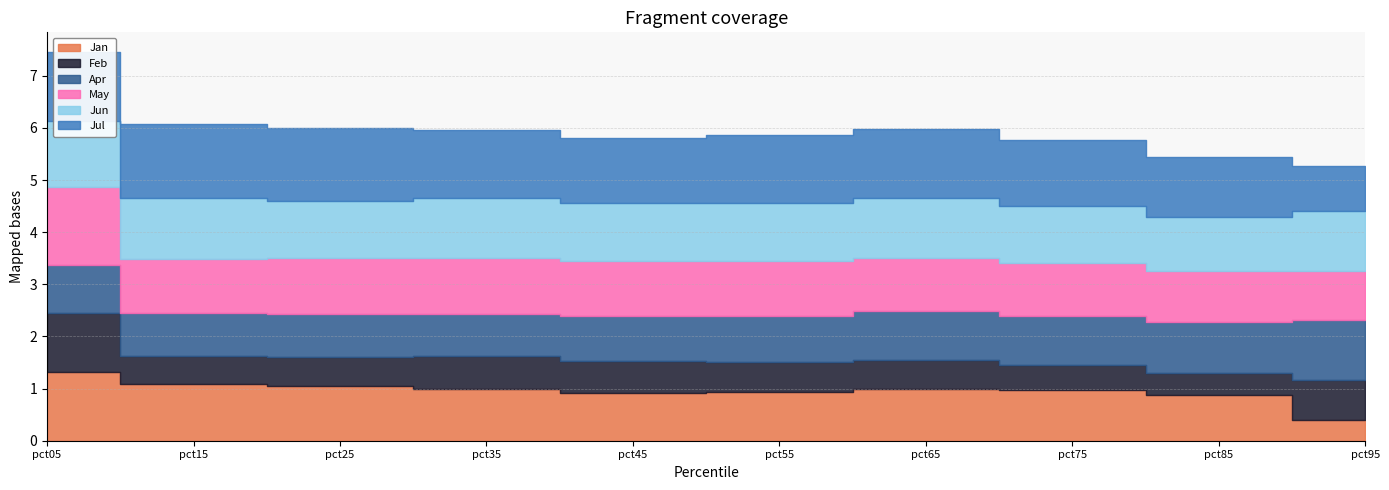

Reading right to left, what are all the values shown in this chart?

Jan: pct95=0.4	pct85=0.9	pct75=1.0	pct65=1.0	pct55=0.9	pct45=0.9	pct35=1.0	pct25=1.0	pct15=1.1	pct05=1.3
Feb: pct95=0.8	pct85=0.4	pct75=0.5	pct65=0.6	pct55=0.6	pct45=0.6	pct35=0.6	pct25=0.6	pct15=0.5	pct05=1.1
Apr: pct95=1.2	pct85=1.0	pct75=0.9	pct65=0.9	pct55=0.9	pct45=0.9	pct35=0.8	pct25=0.8	pct15=0.8	pct05=0.9
May: pct95=0.9	pct85=1.0	pct75=1.0	pct65=1.0	pct55=1.1	pct45=1.0	pct35=1.1	pct25=1.1	pct15=1.0	pct05=1.5
Jun: pct95=1.1	pct85=1.0	pct75=1.1	pct65=1.1	pct55=1.1	pct45=1.1	pct35=1.1	pct25=1.1	pct15=1.2	pct05=1.3
Jul: pct95=0.9	pct85=1.2	pct75=1.3	pct65=1.3	pct55=1.3	pct45=1.2	pct35=1.3	pct25=1.4	pct15=1.4	pct05=1.3